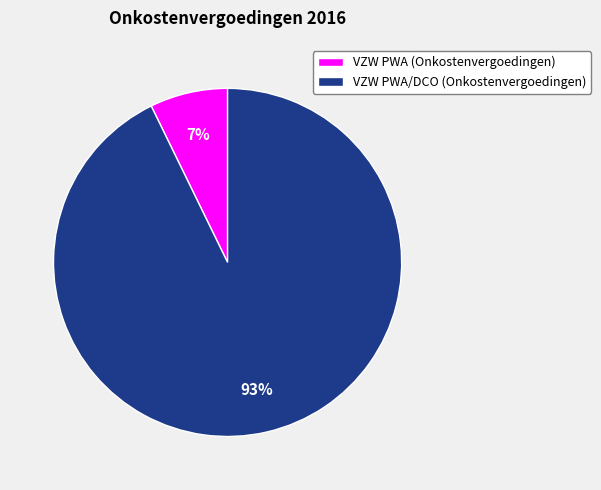

To the nearest percent, what is the average slice percentage?

50%